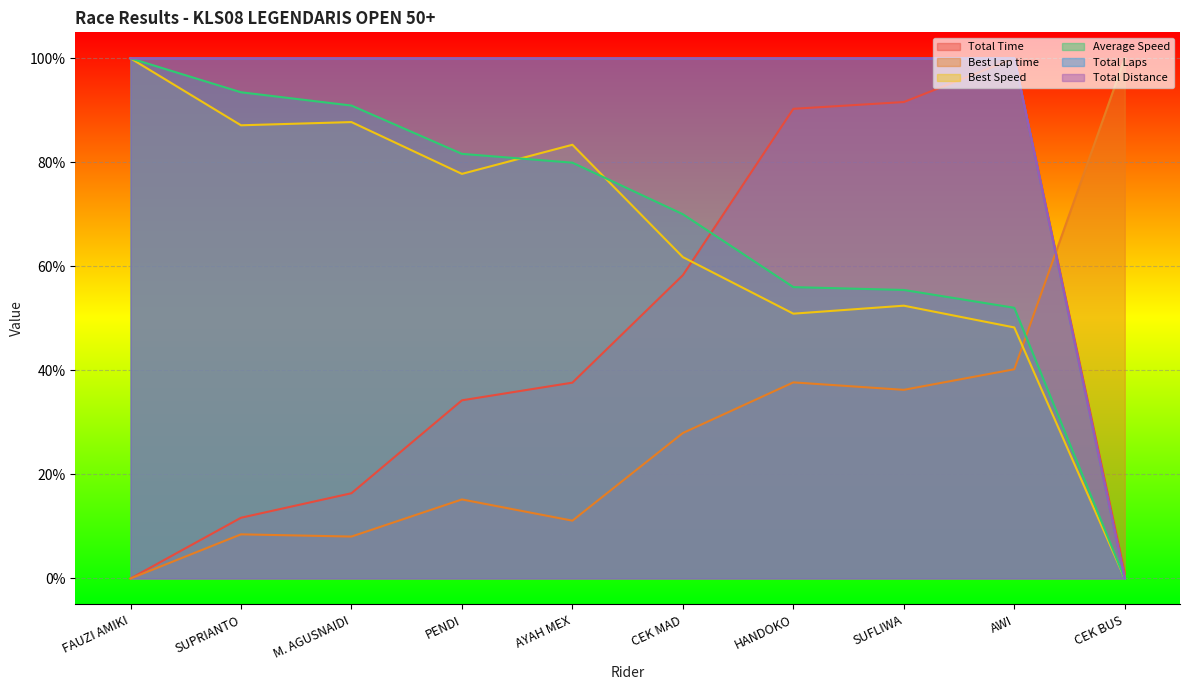

How many lines are shown in the chart?

6